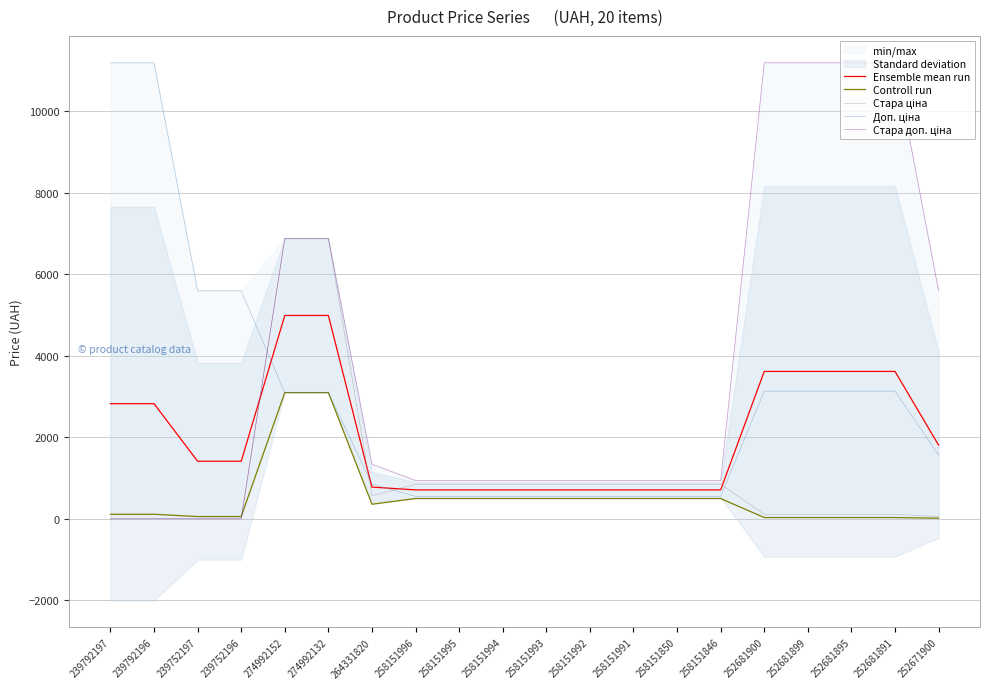

Read the Ensemble mean run value at 264331820.

777.8